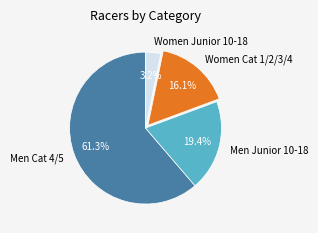

How much of the chart is everything except Men Cat 4/5?

38.7%